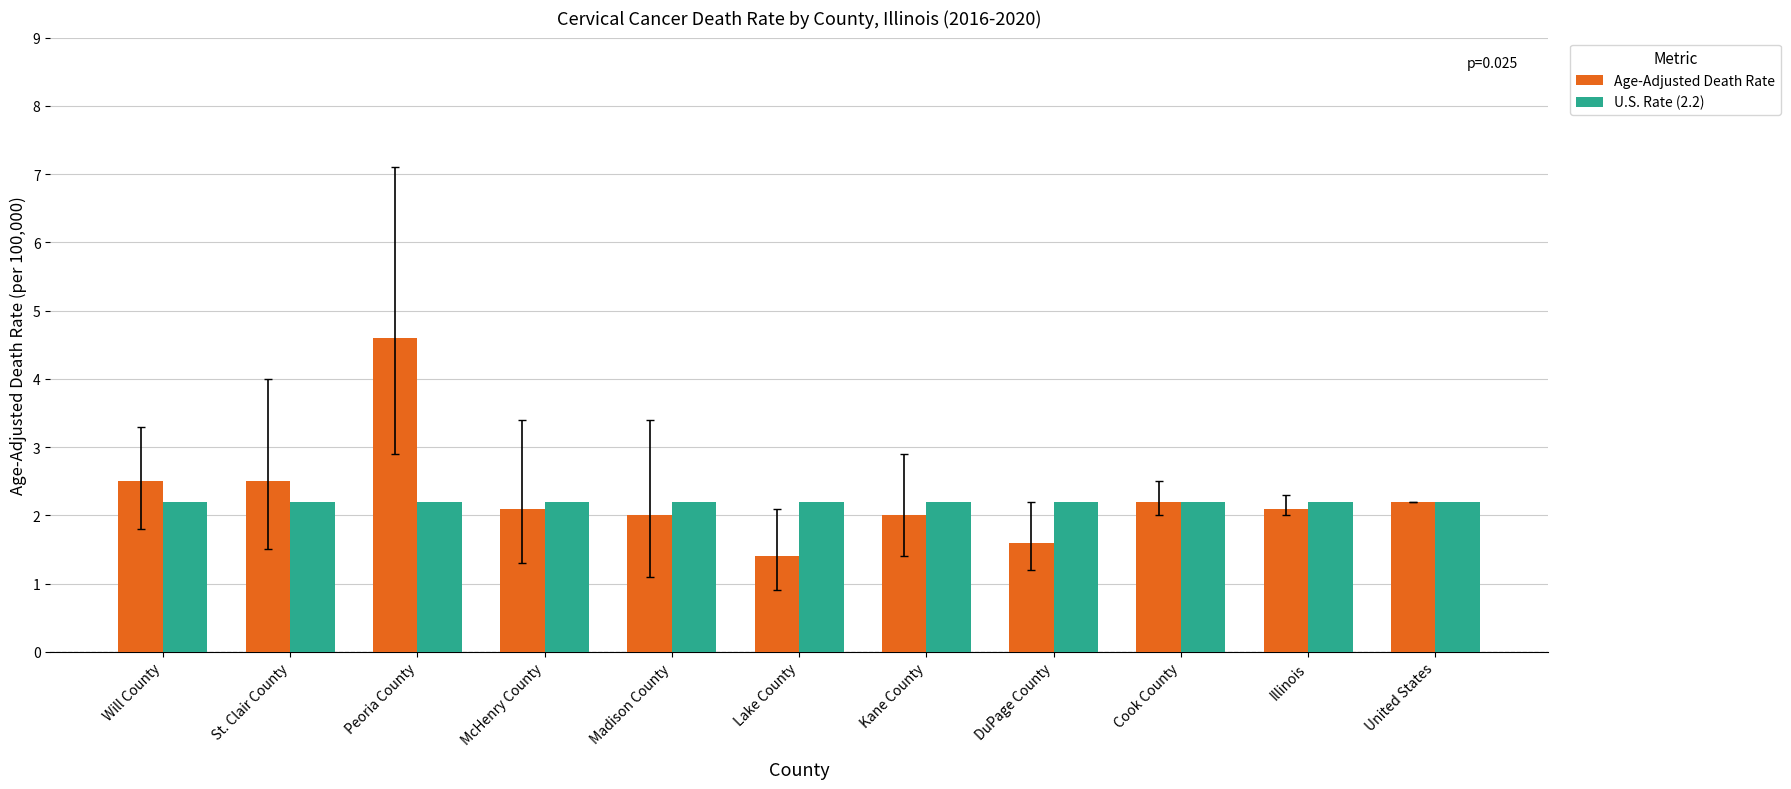

Reading left to right, what are all the values shown in this chart?

Age-Adjusted Death Rate: Will County=2.5	St. Clair County=2.5	Peoria County=4.6	McHenry County=2.1	Madison County=2.0	Lake County=1.4	Kane County=2.0	DuPage County=1.6	Cook County=2.2	Illinois=2.1	United States=2.2
U.S. Rate (2.2): Will County=2.2	St. Clair County=2.2	Peoria County=2.2	McHenry County=2.2	Madison County=2.2	Lake County=2.2	Kane County=2.2	DuPage County=2.2	Cook County=2.2	Illinois=2.2	United States=2.2